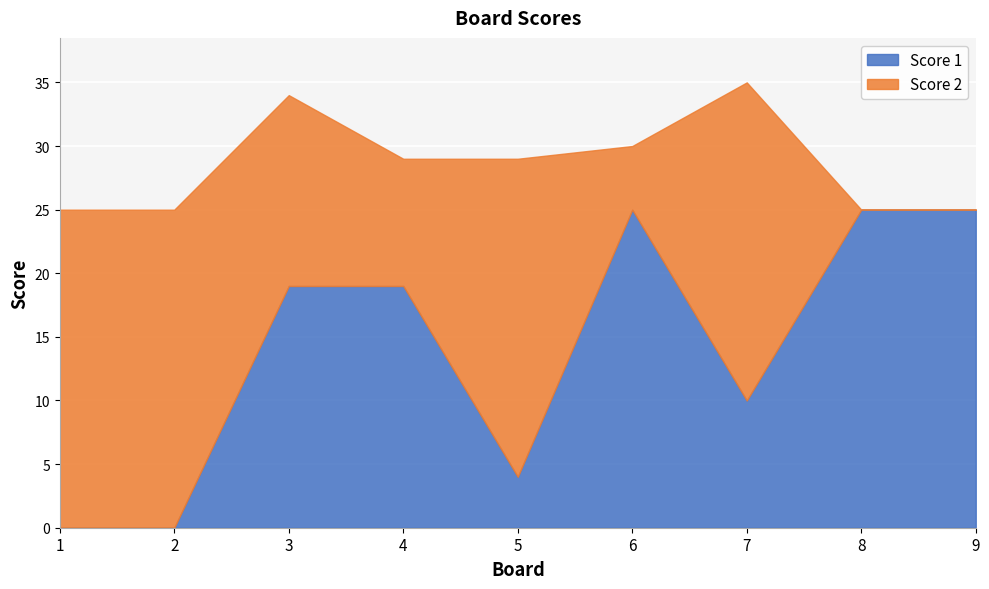

How many categories are shown in the chart?

9